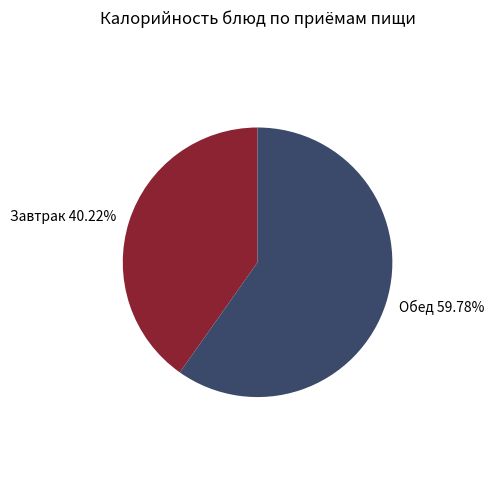

Which slice represents more than half of the pie?

Обед 59.78%